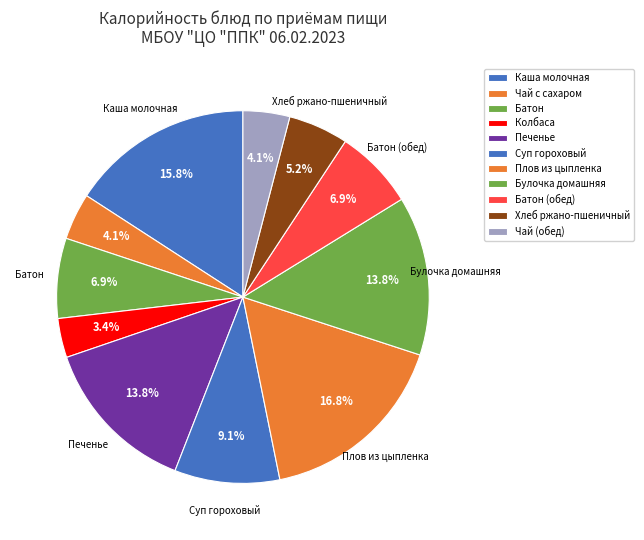

How many segments does this pie chart have?

11